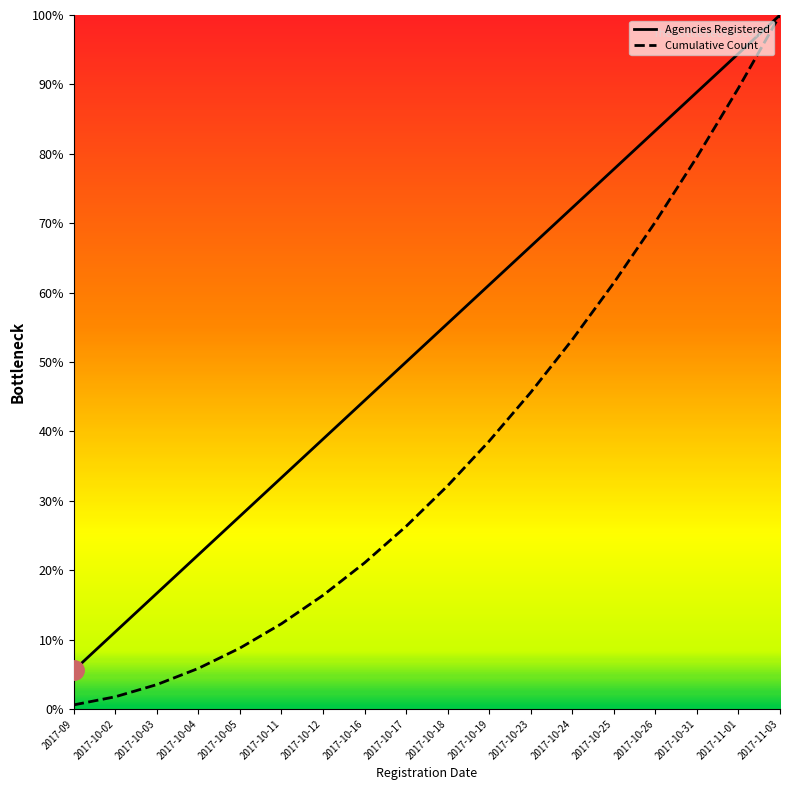

True or false: Cumulative Count and Agencies Registered intersect in this chart.

False